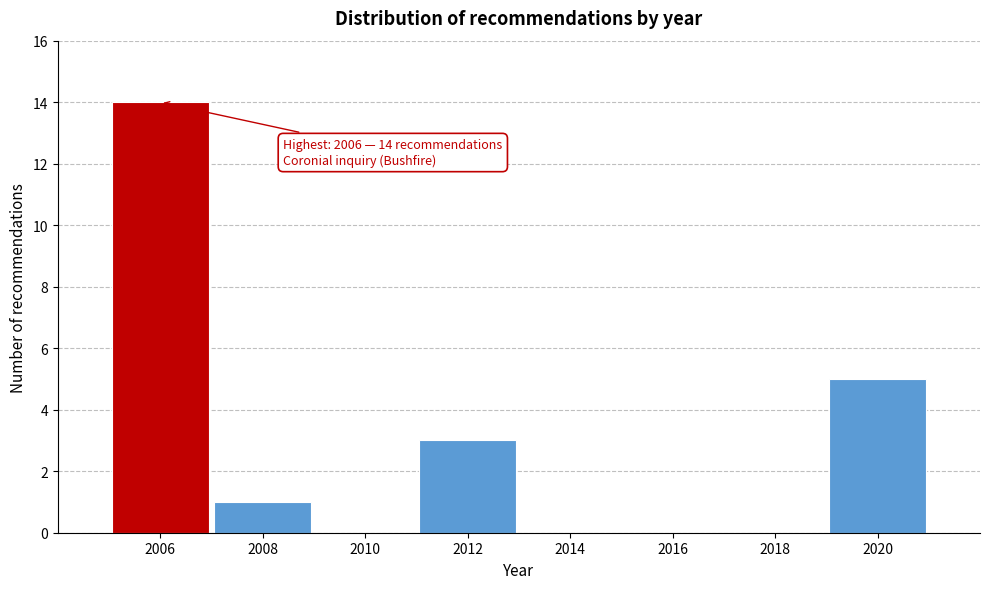

Reading left to right, what are all the values shown in this chart?

2006=14	2008=1	2010=0	2012=3	2014=0	2016=0	2018=0	2020=5